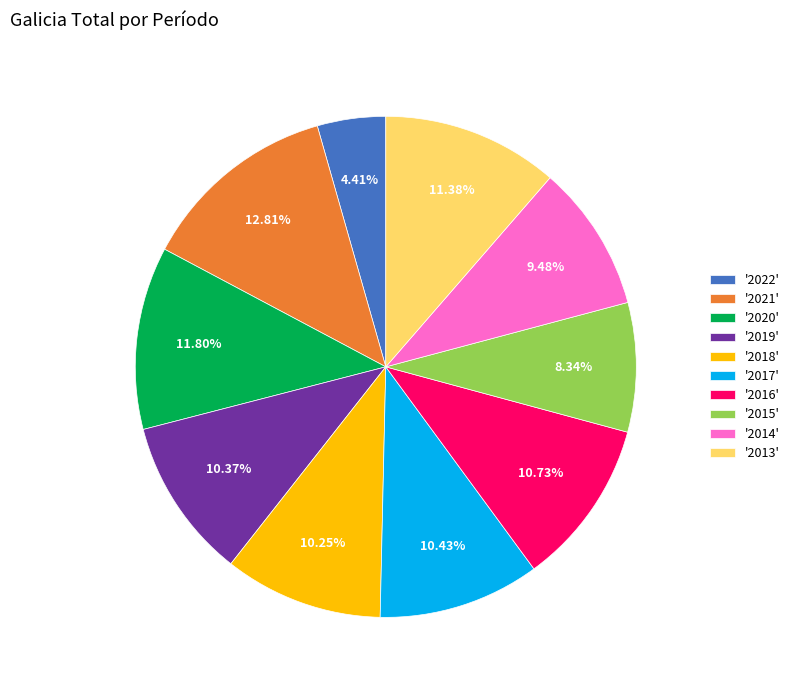

Which has a higher value, '2017' or '2015'?

'2017'